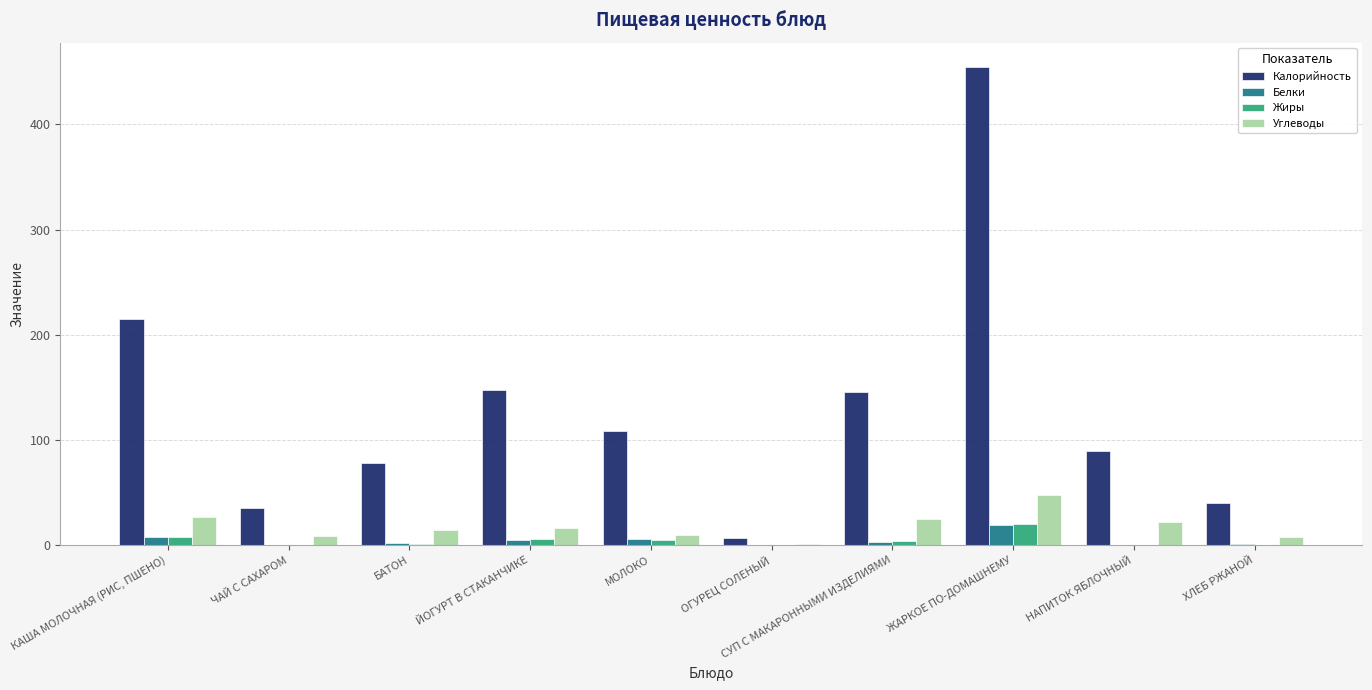

What are all the series names shown in the legend?

Калорийность, Белки, Жиры, Углеводы